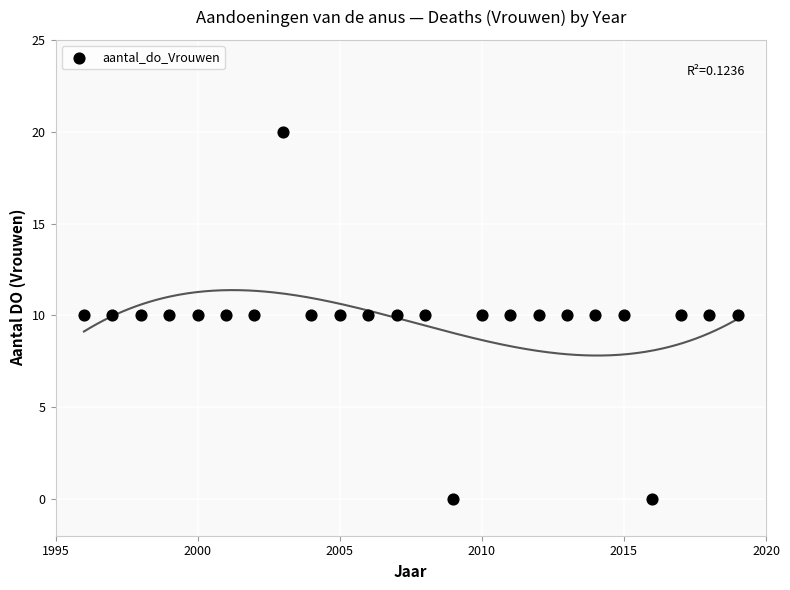

What is the range of X values (max minus min)?

23